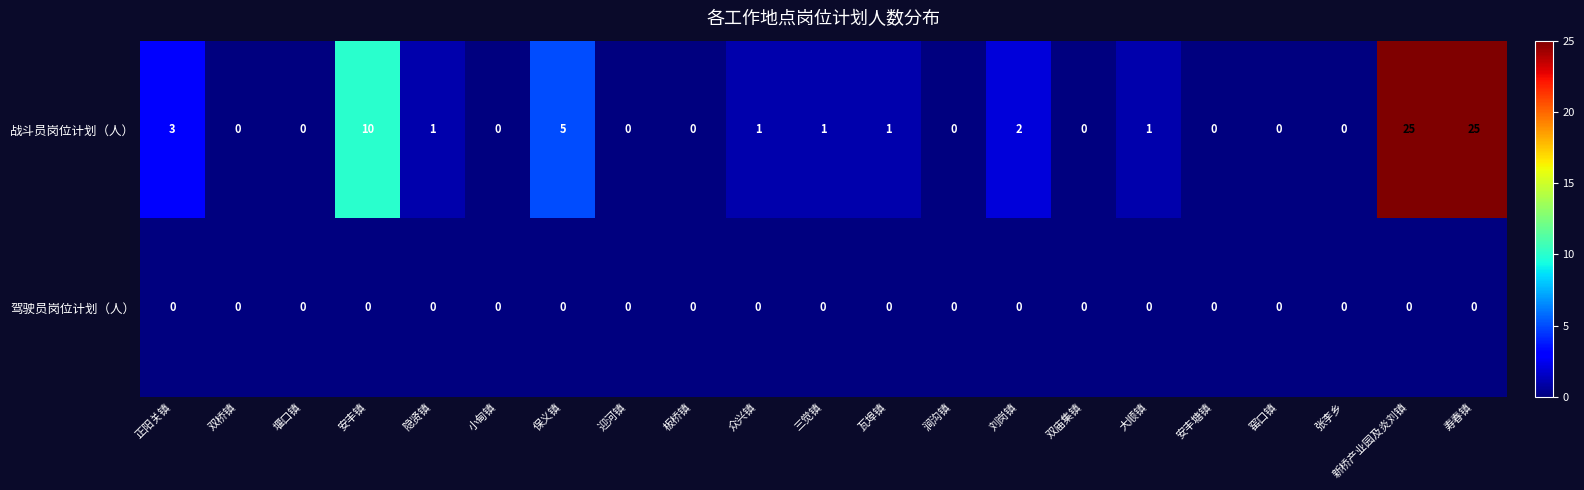

At 新桥产业园及炎刘镇, list the series in order from largest to smallest.

战斗员岗位计划（人）, 驾驶员岗位计划（人）